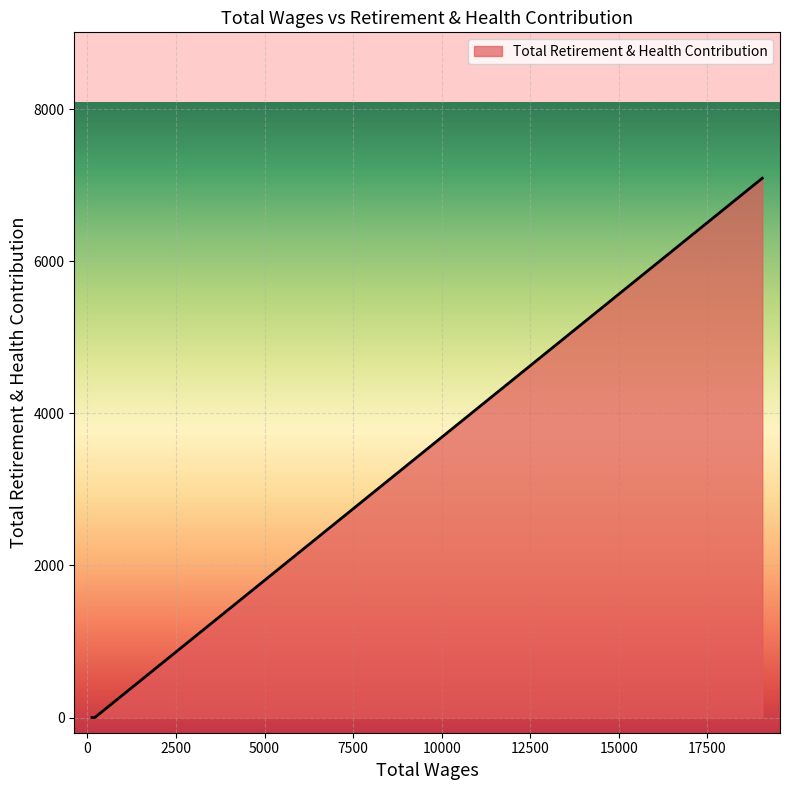

What is the maximum value shown in the chart?

7092